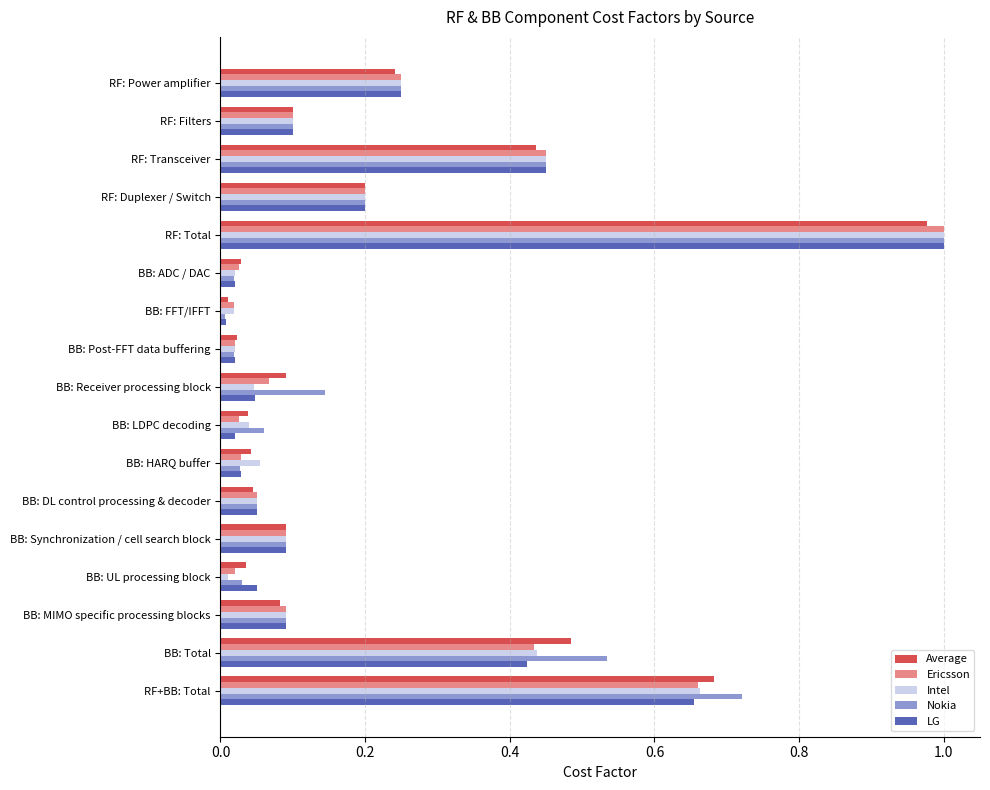

At which label does Nokia reach its minimum?

BB: FFT/IFFT